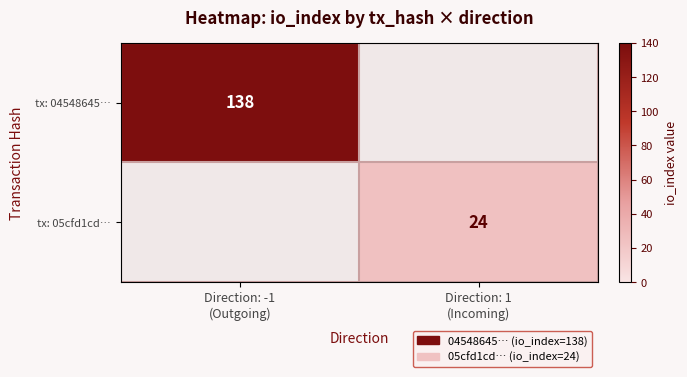

Where is tx: 04548645… nearest to the value 69?

Direction: -1 (Outgoing)